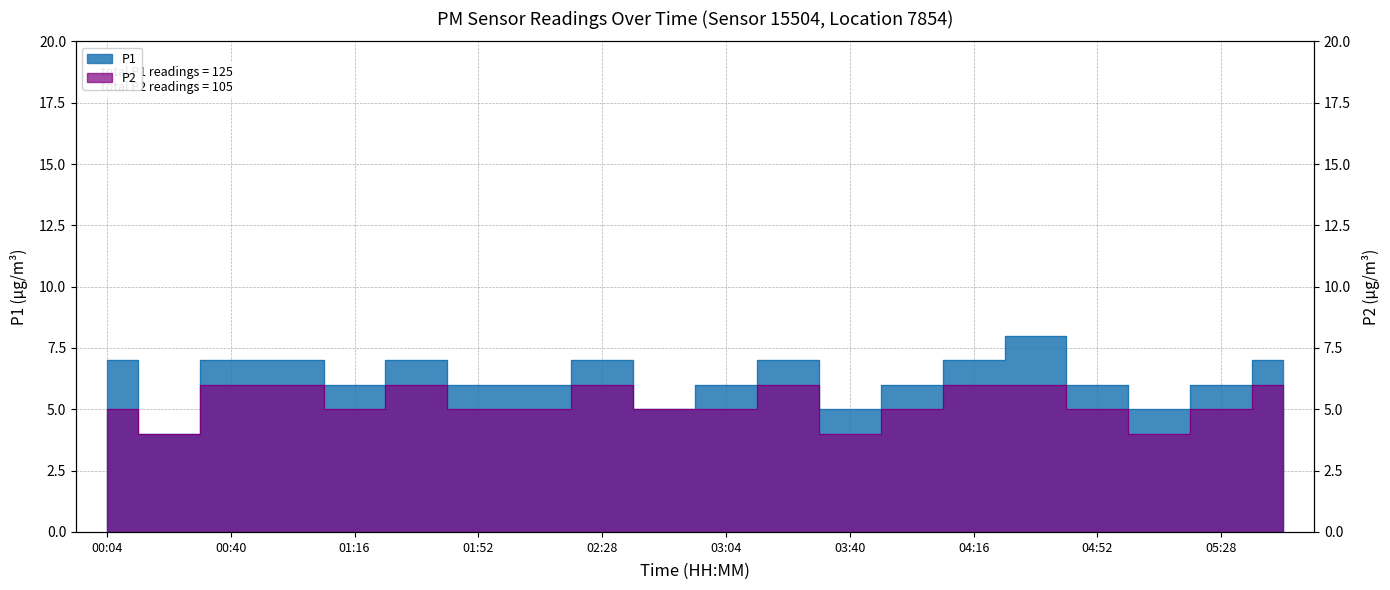

What is the difference between the highest and lowest values at 03:58?

1